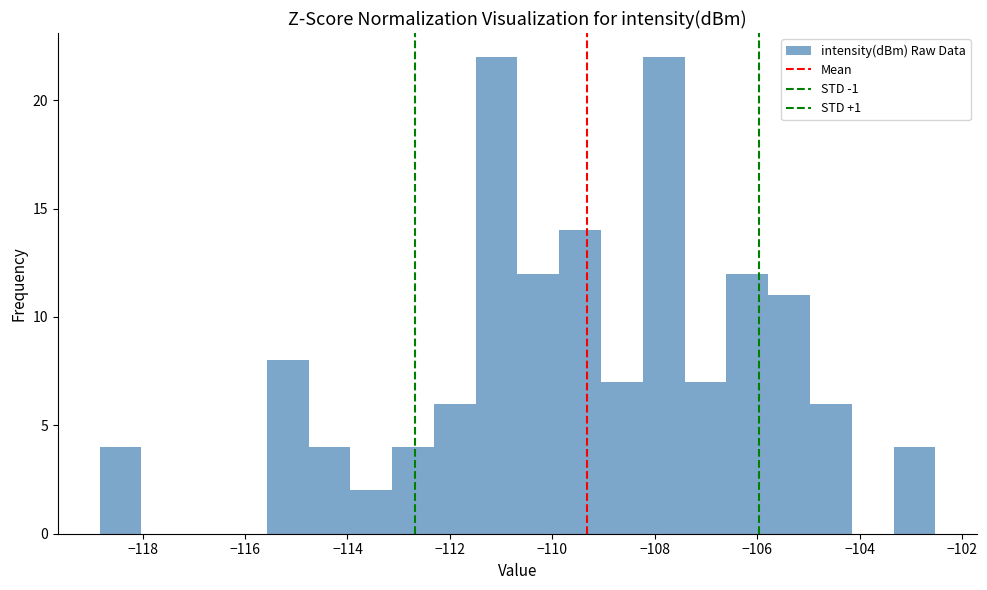

Reading left to right, transcribe this chart: for each bar, give the range it covers on the x-axis and its height. Neither the bar edges nor the heights are printed on the chart, so give them approximately, as read against the axes.

-118.8 to -118.0: 4
-118.0 to -117.2: 0
-117.2 to -116.4: 0
-116.4 to -115.6: 0
-115.6 to -114.8: 8
-114.8 to -114.0: 4
-114.0 to -113.2: 2
-113.2 to -112.4: 4
-112.4 to -111.4: 6
-111.4 to -110.6: 22
-110.6 to -109.8: 12
-109.8 to -109.0: 14
-109.0 to -108.2: 7
-108.2 to -107.4: 22
-107.4 to -106.6: 7
-106.6 to -105.8: 12
-105.8 to -105.0: 11
-105.0 to -104.2: 6
-104.2 to -103.4: 0
-103.4 to -102.6: 4